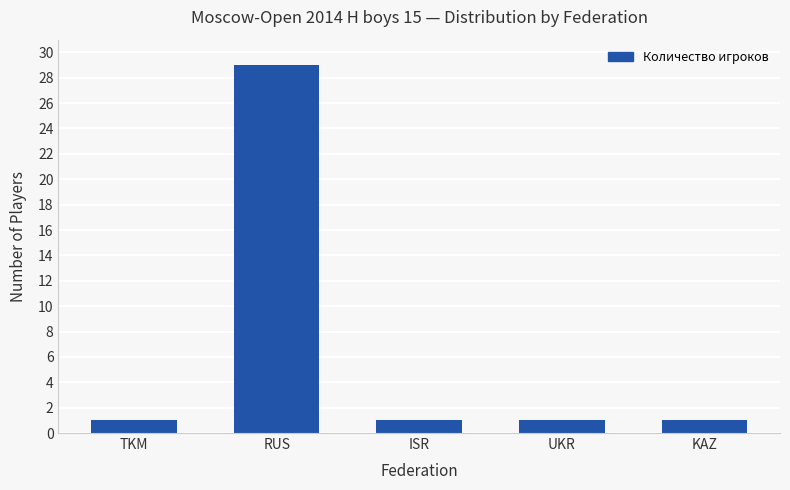

What is the smallest value displayed?

1